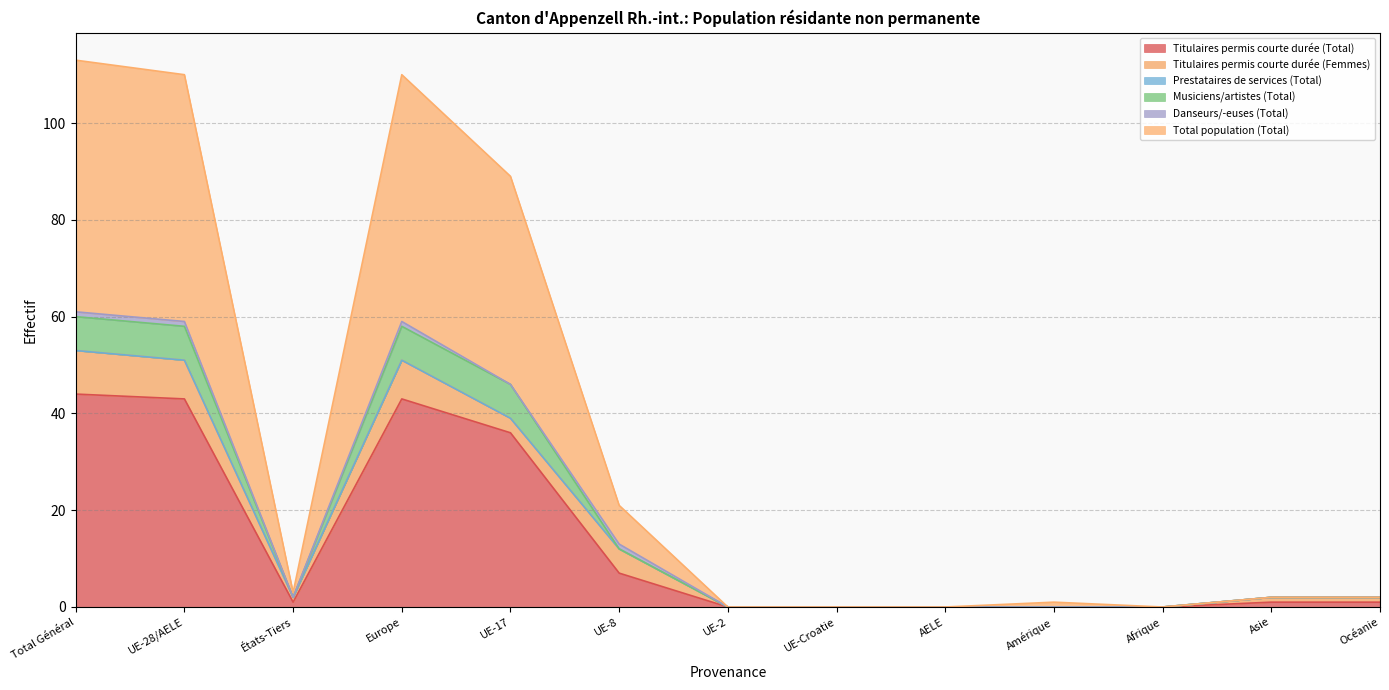

At how many categories does at least one series exceed 66?

4